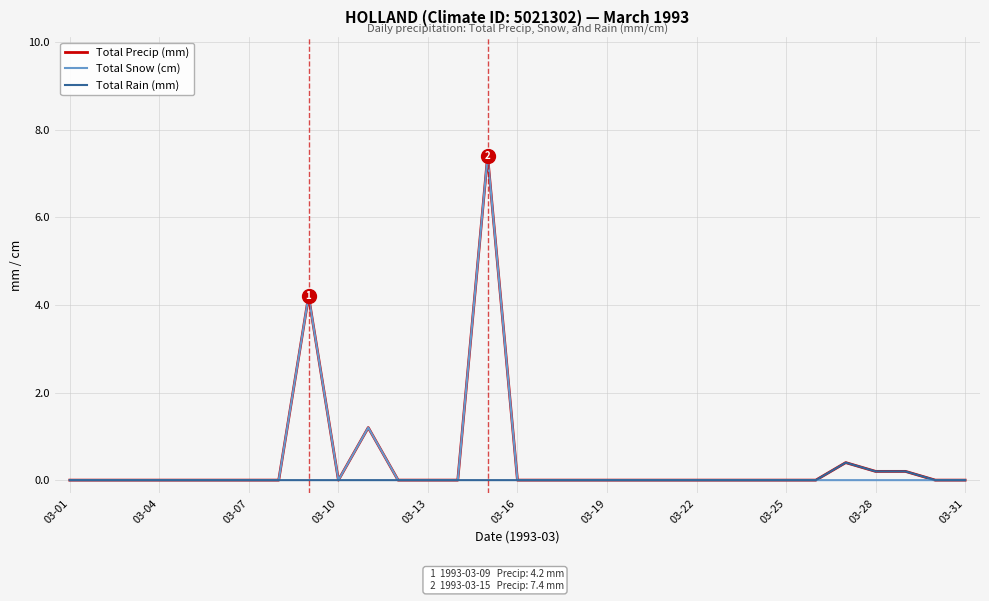

What is the maximum value shown in the chart?

7.4